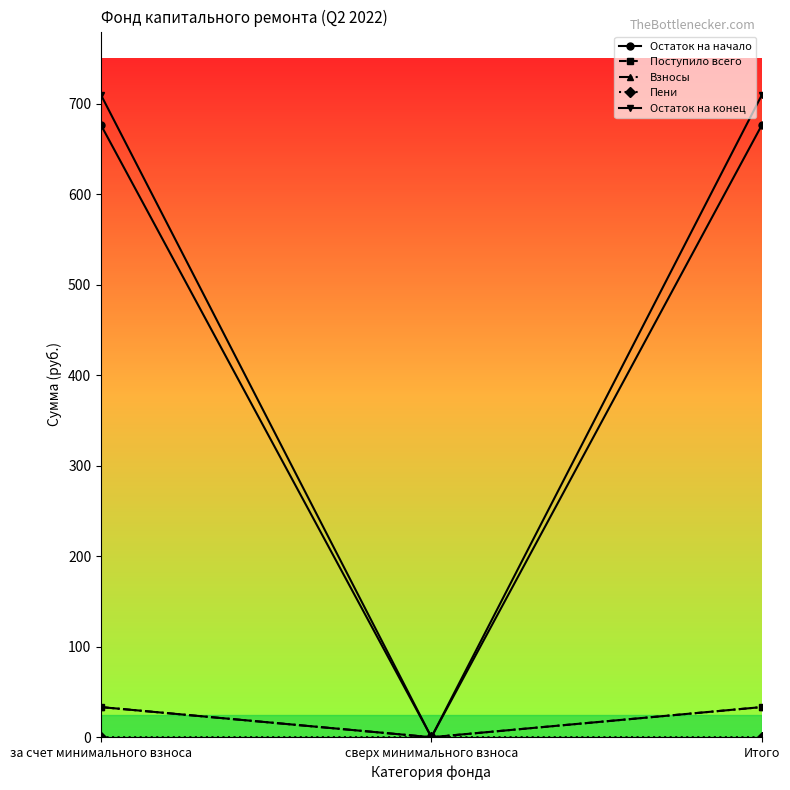

Count the number of categories in the chart.

3